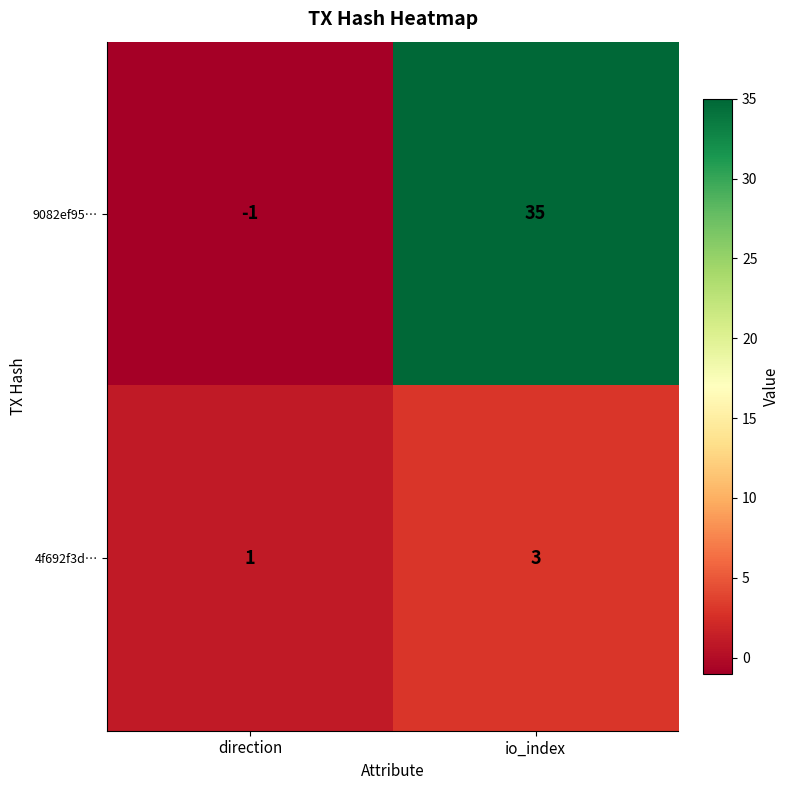

At which label is 4f692f3d… closest to 2?

direction